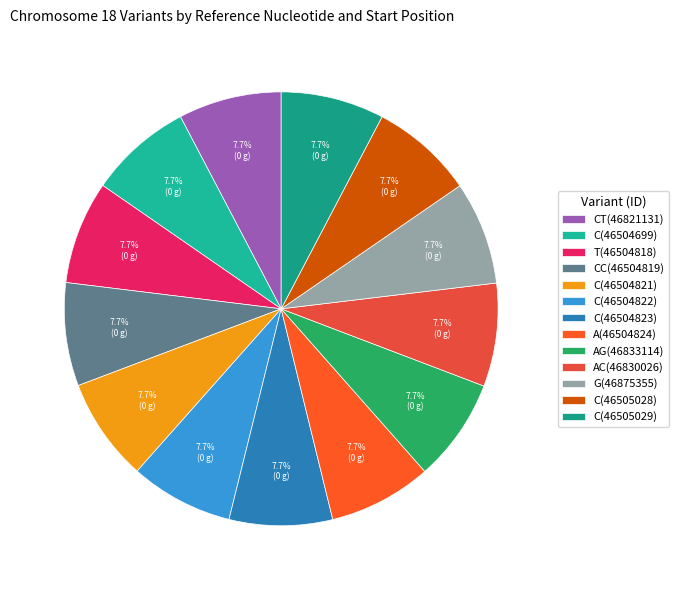

What is the largest slice in the pie chart?

C